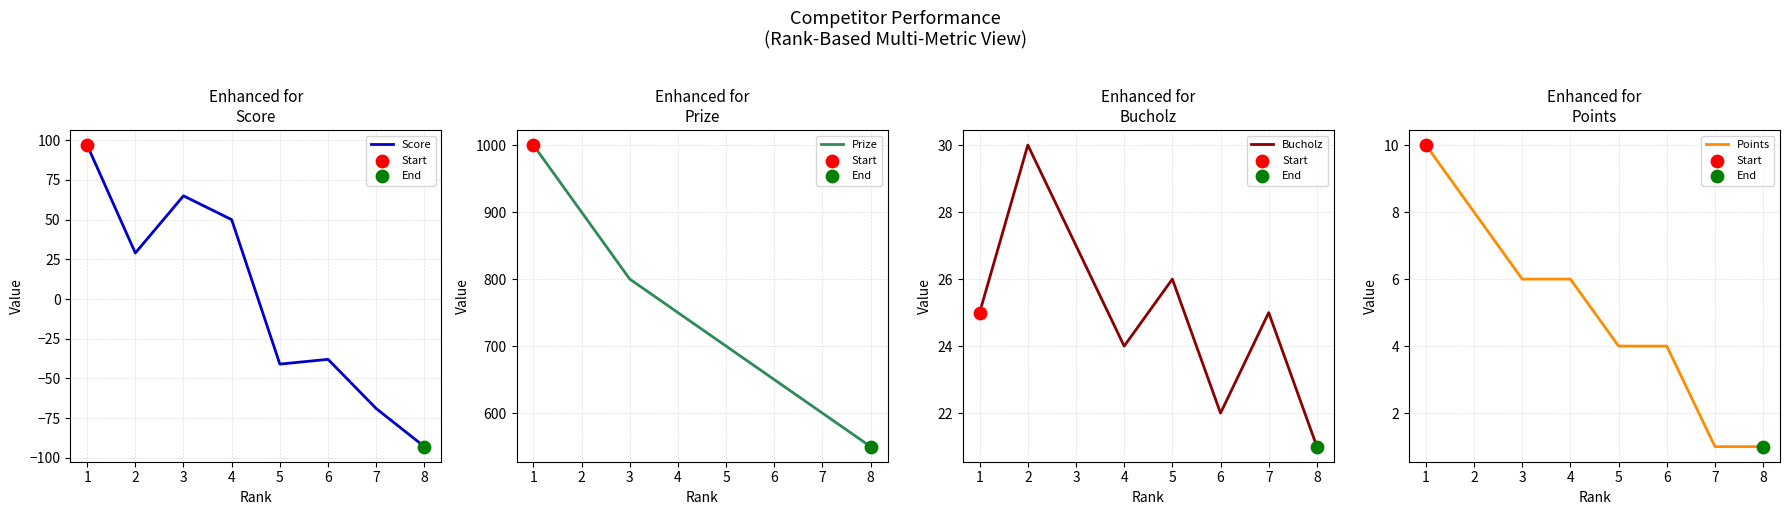

Which series has the widest spread of Y values?

Prize